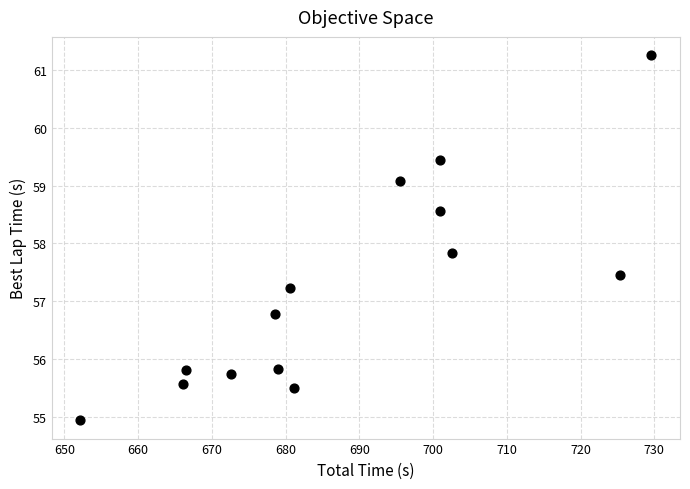

What is the range of Y values (max minus min)?

6.3